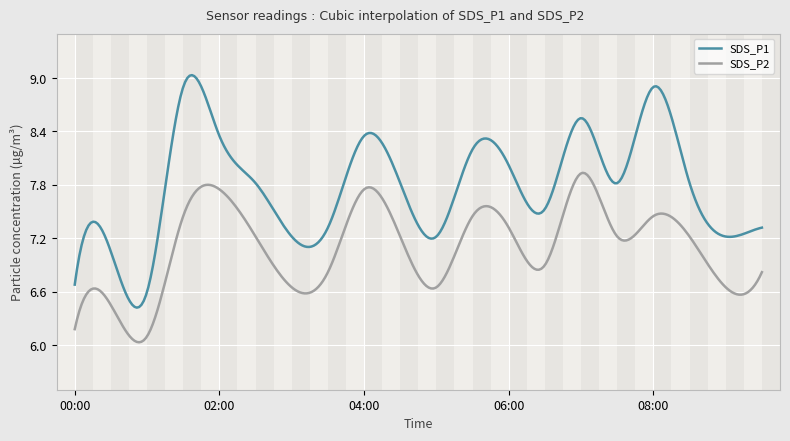

What is the difference between the second highest and second lowest values in the SDS_P2 series?

1.9